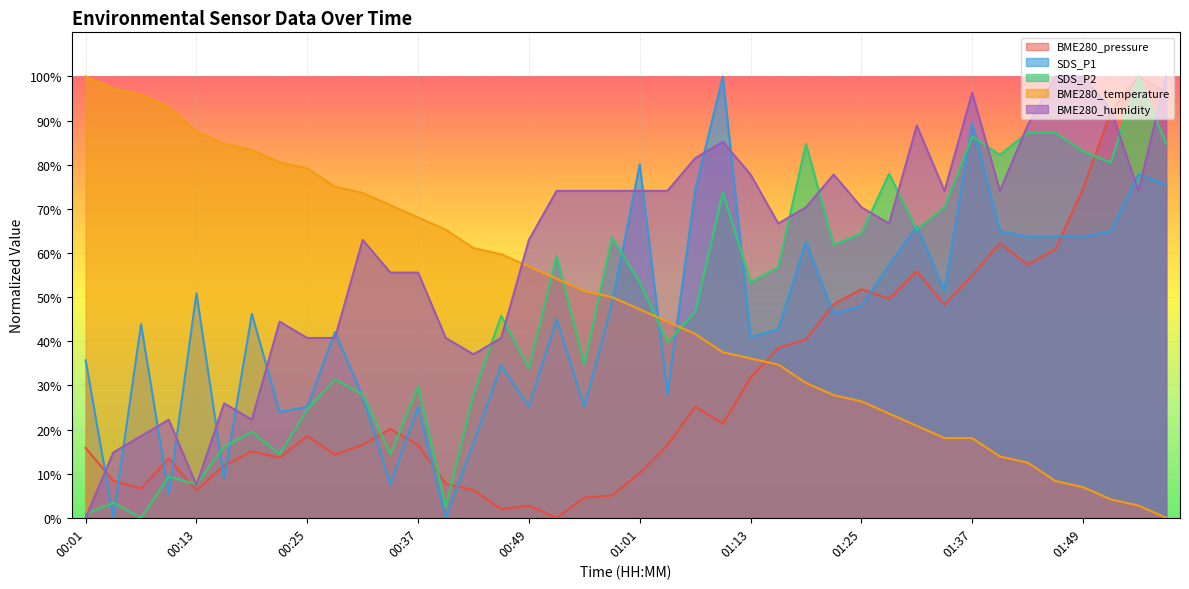

What position from the left is 00:37?

13